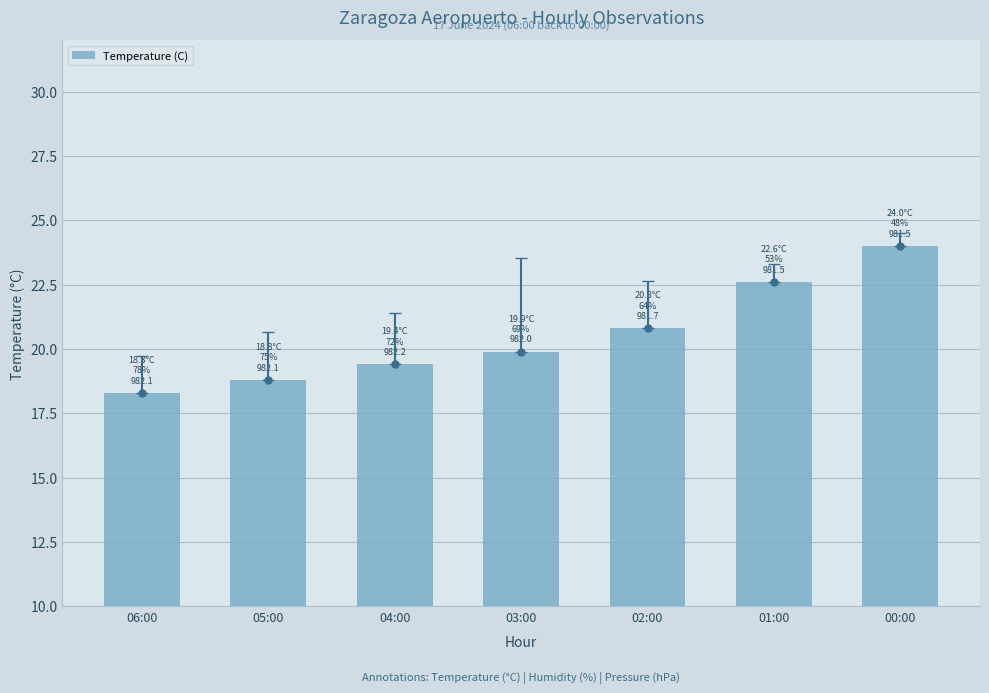

What is the maximum value shown in the chart?

24.0